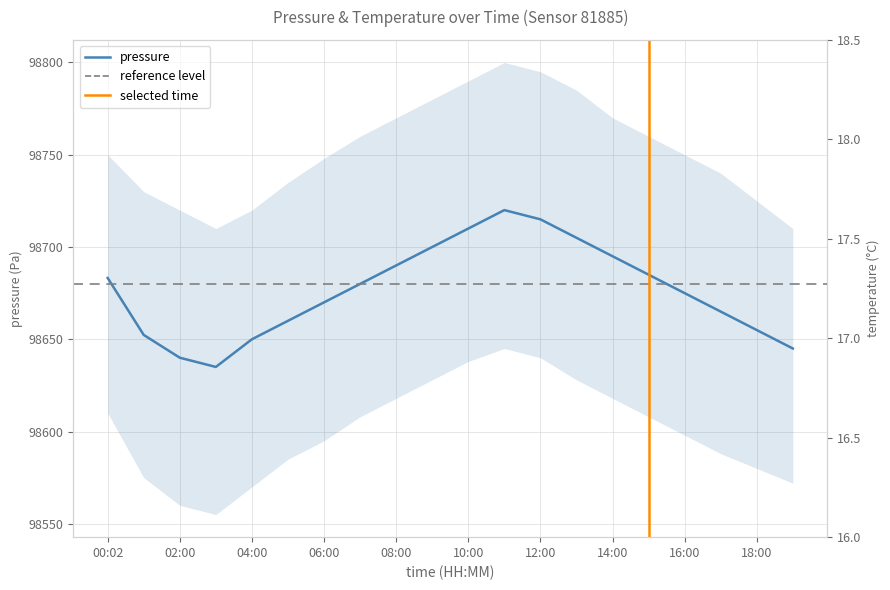

Does the chart have visible grid lines?

Yes